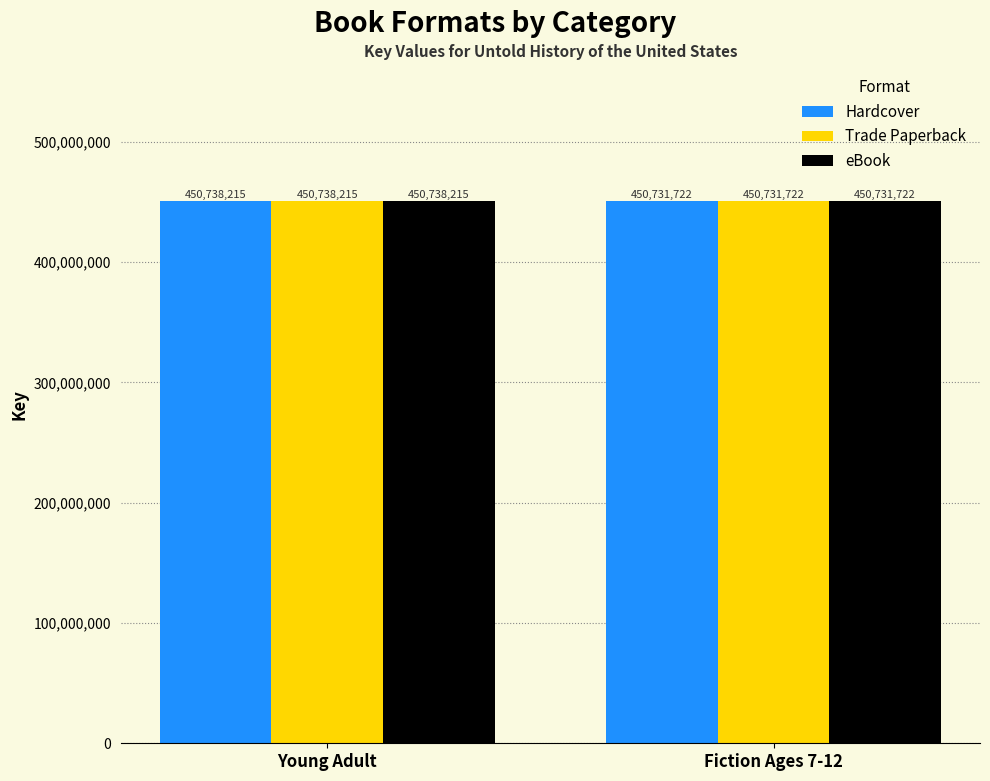

Count the Hardcover values in the range 450731722 to 450738215.

2